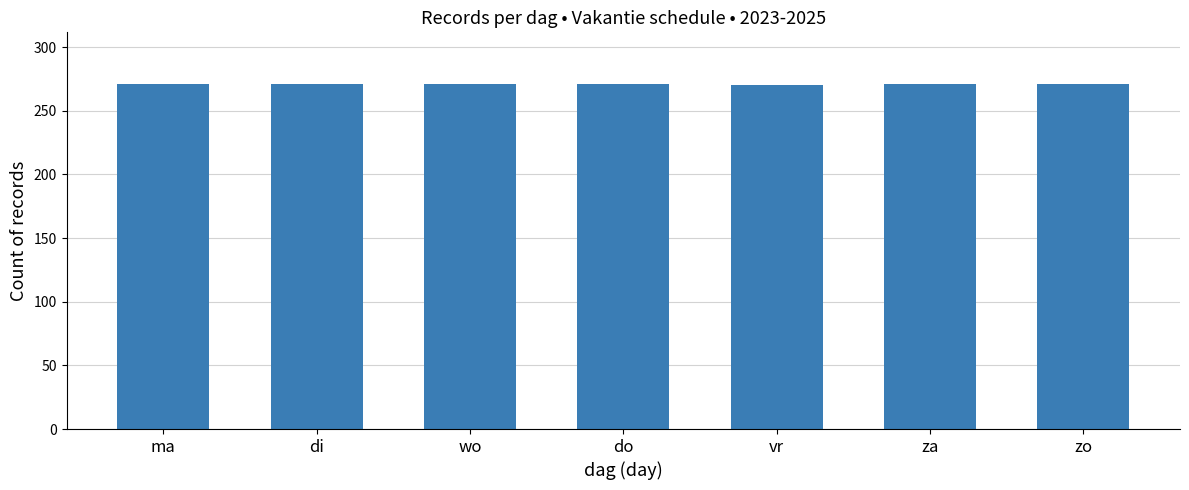

Read the value at ma.

271